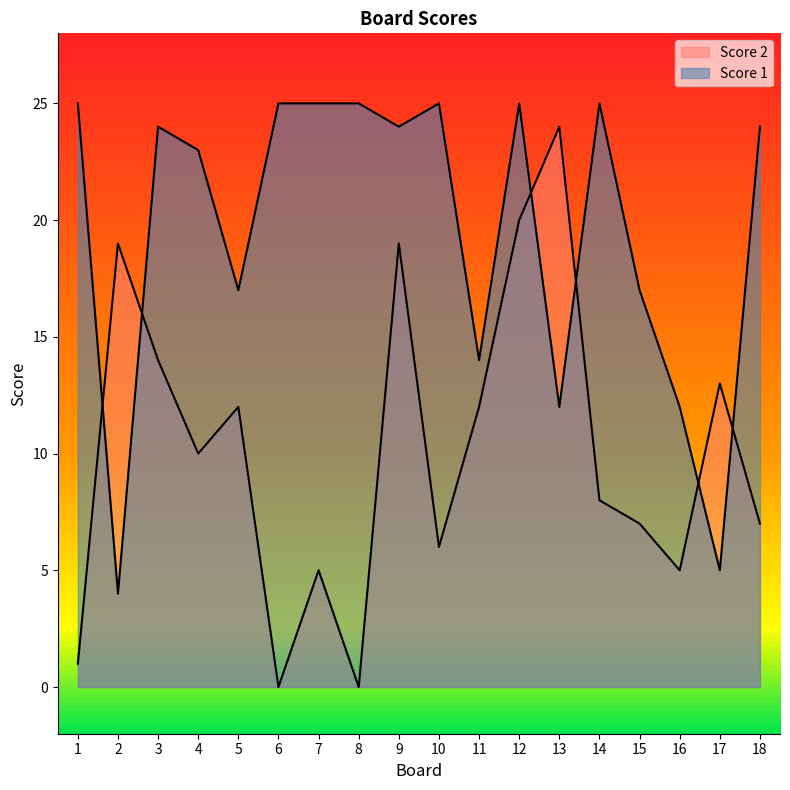

What is the difference between the maximum and minimum values in the Score 2 series?

24